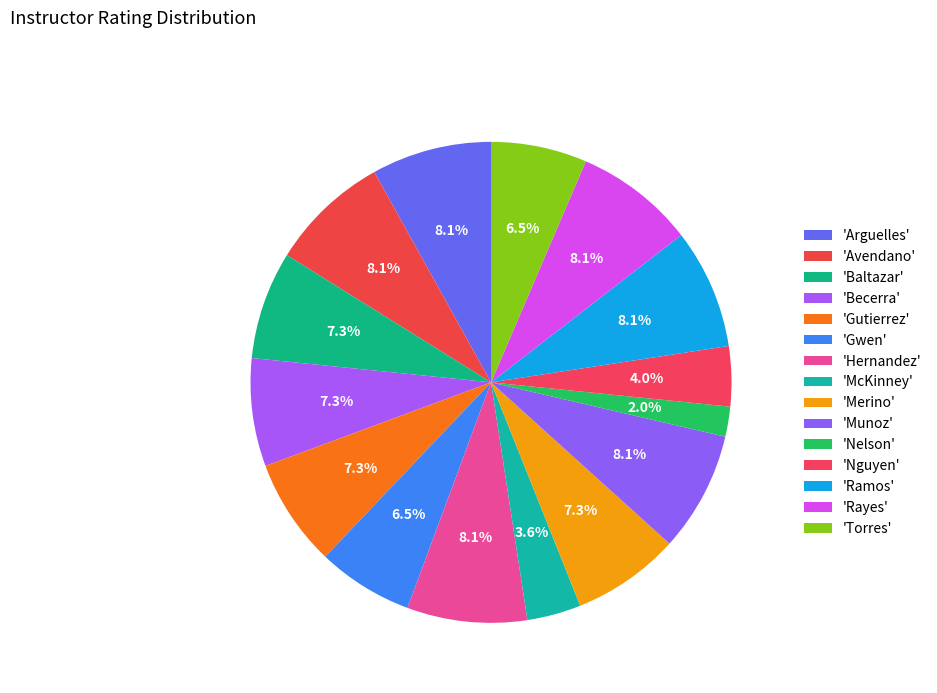

Count the number of slices in the pie.

15